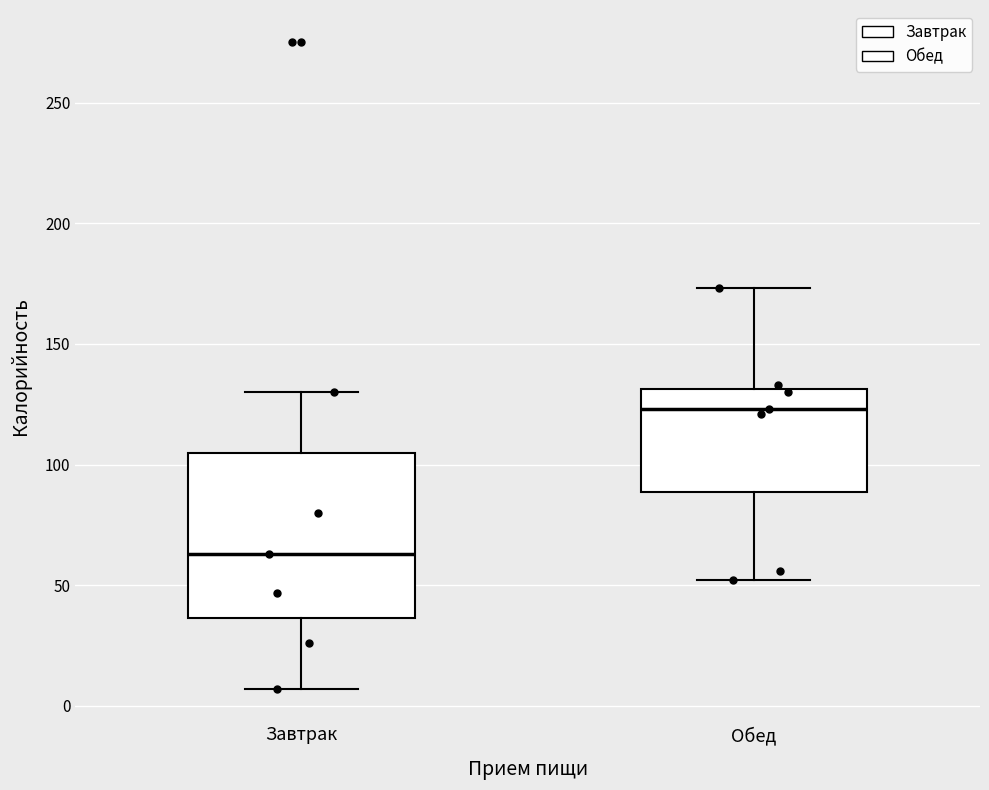

Reading left to right, read every box against the y-axis: the position of its median line, the range the box covers, and the ends of its whiskers. The values are not printed on the chart, so give them approximately, as read against the axis.

Завтрак: median 65, box 35 to 105, whiskers 5 to 130
Обед: median 125, box 90 to 130, whiskers 50 to 175